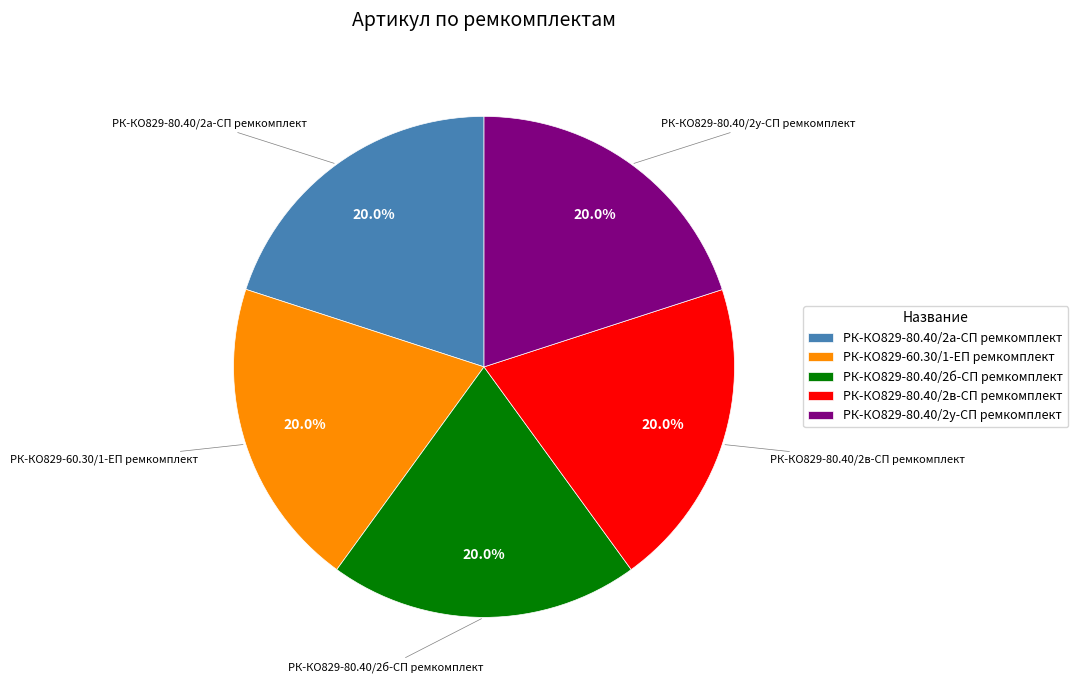

What percentage is the РК-КО829-80.40/2у-СП ремкомплект slice, to the nearest percent?

20%